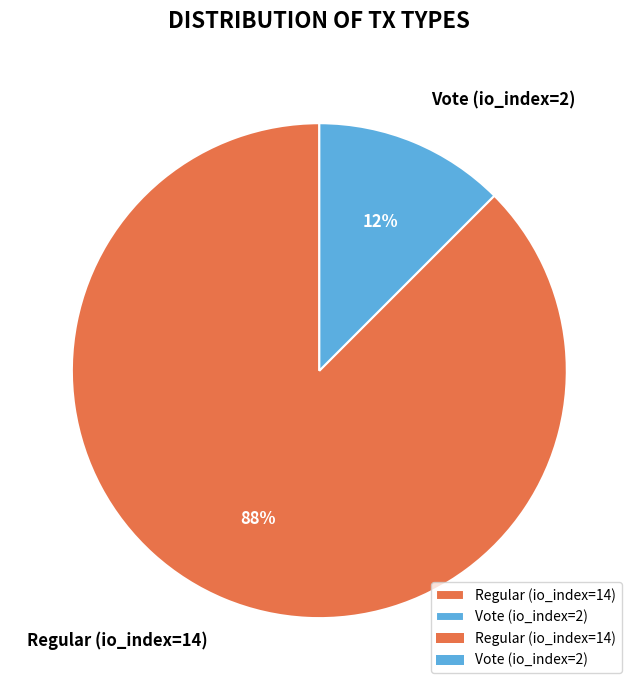

Is it true that Regular (io_index=14) is 76% of the pie?

False